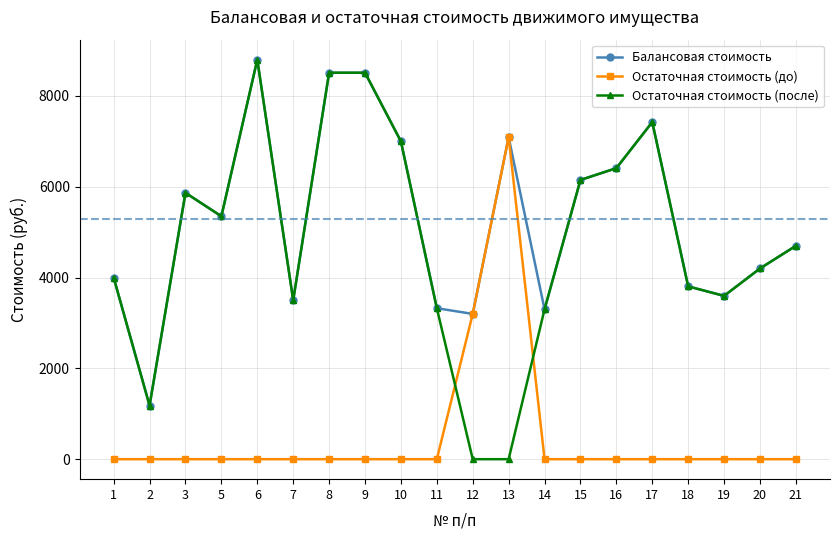

How many categories are shown in the chart?

20